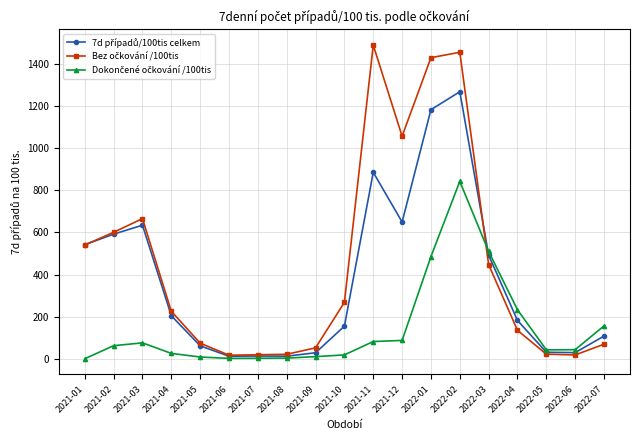

At how many categories does at least one series exceed 1087?

3